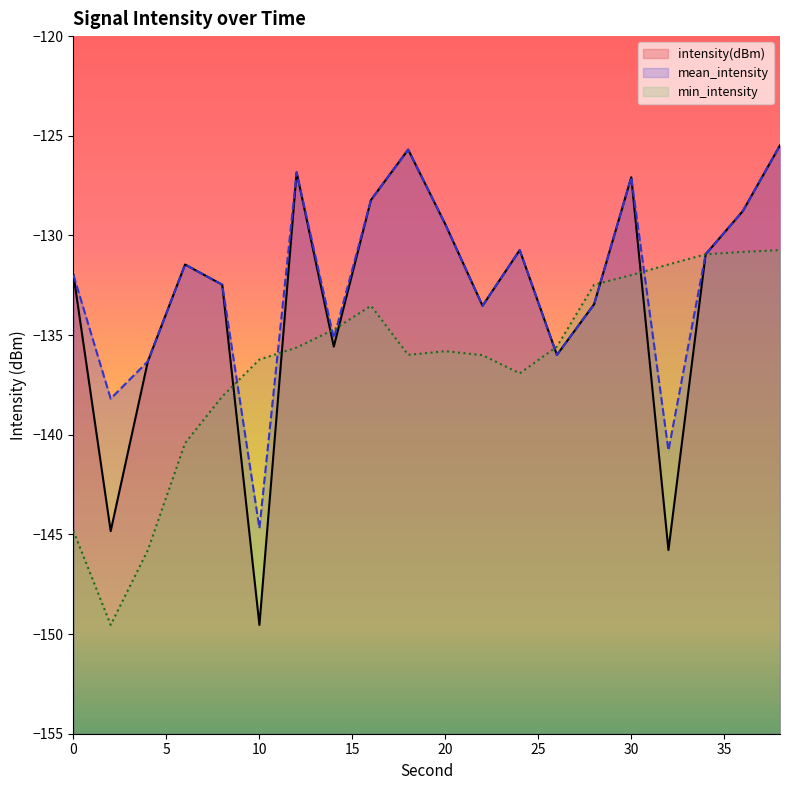

True or false: intensity(dBm) and mean_intensity cross at least once.

False